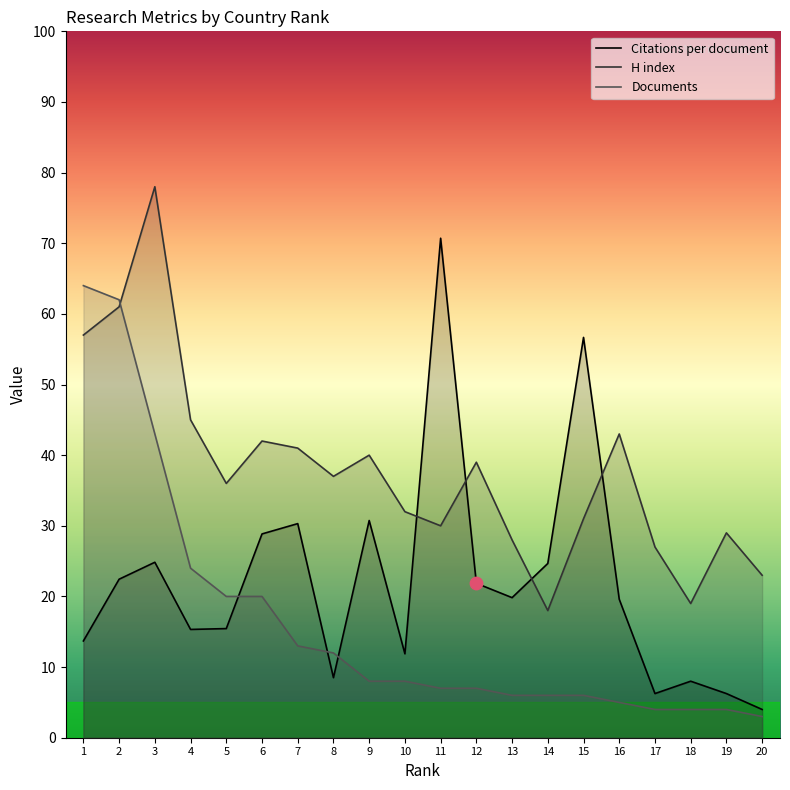

Is the value of Documents at 16 greater than the value of H index at 13?

No